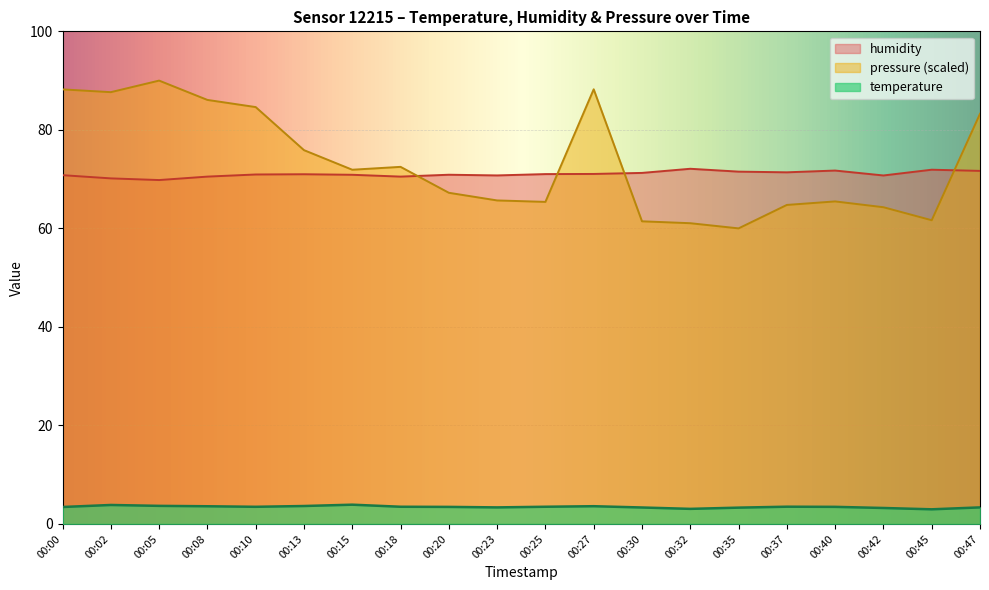

At which category does humidity reach its first local valley?

00:05